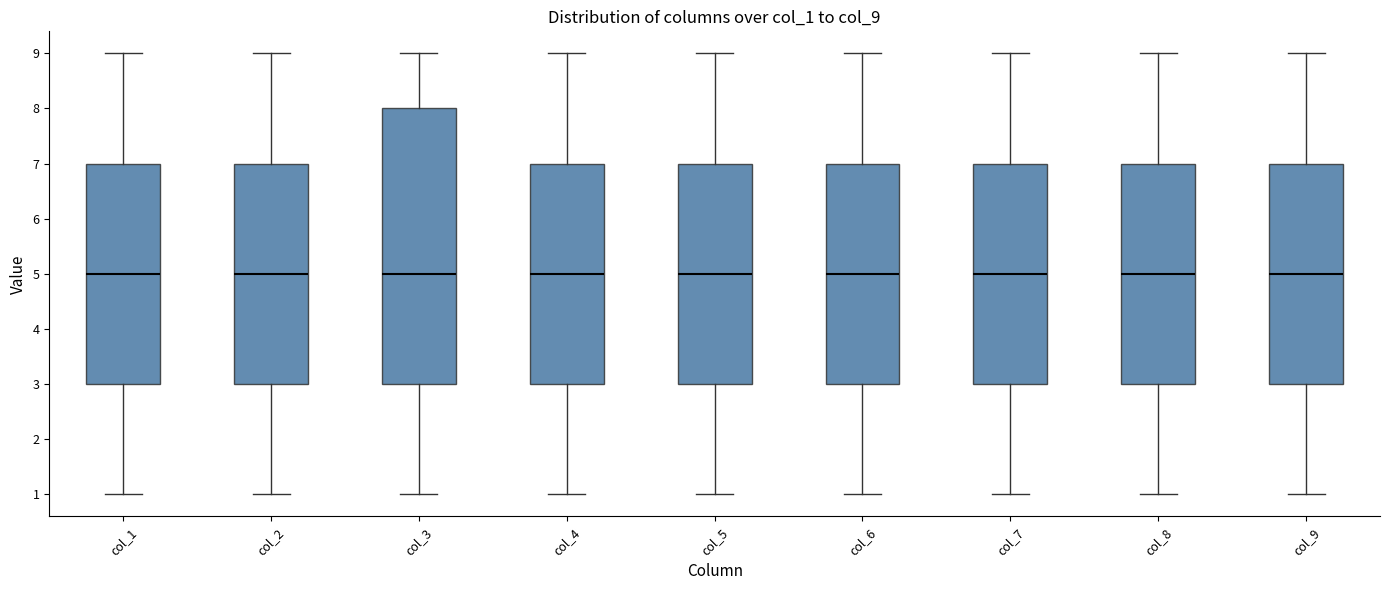

Comparing the boxes themselves (not the whiskers), which one is the tallest?

col_3